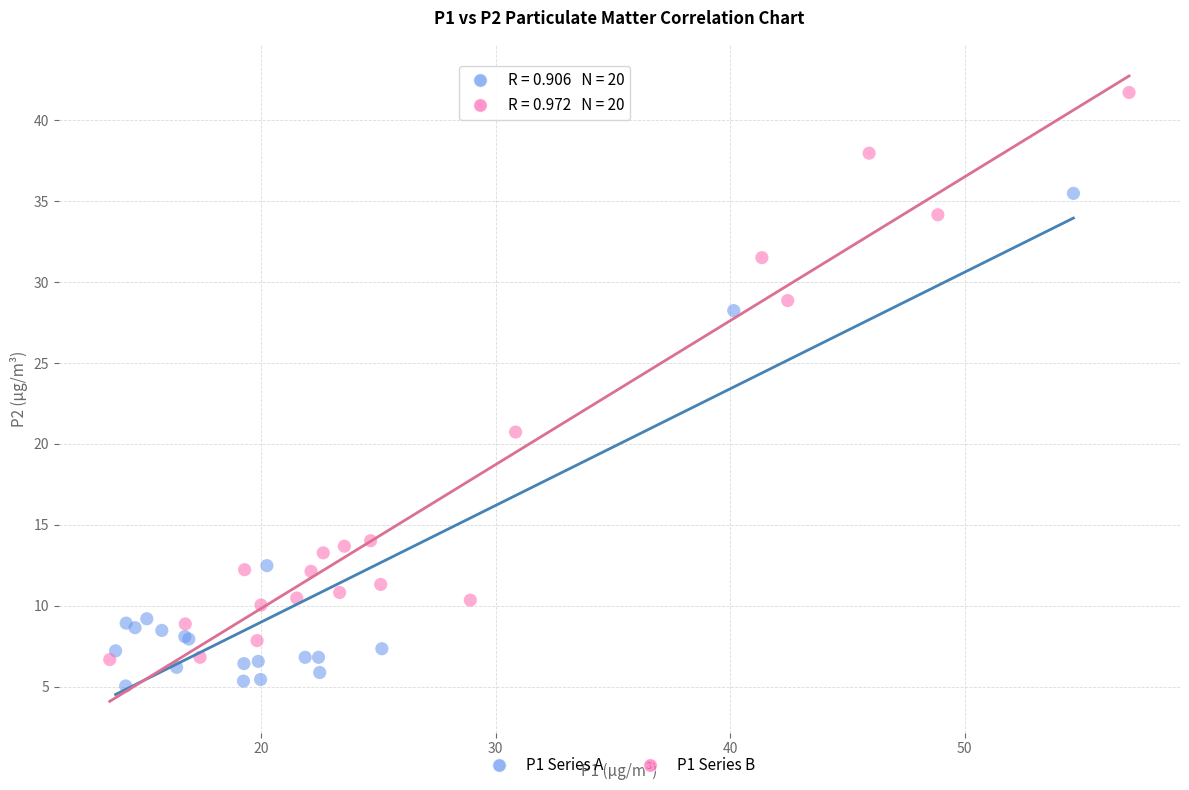

Which series reaches the maximum Y coordinate?

P1 Series B